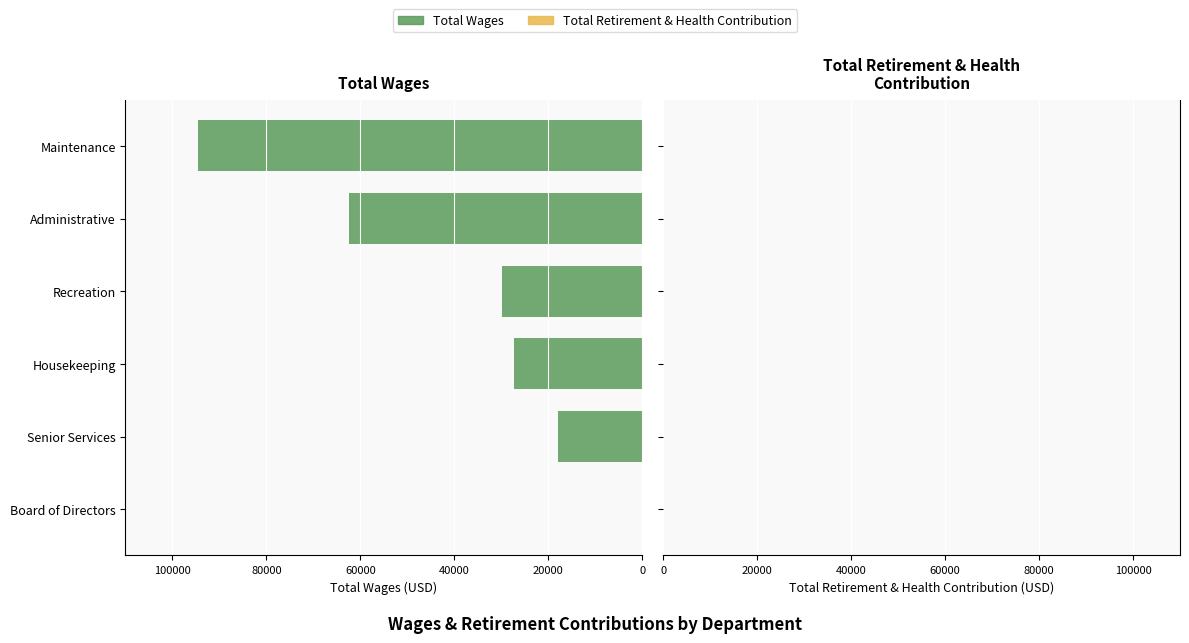

The chart shows a value of 62488 at Administrative. True or false?

True